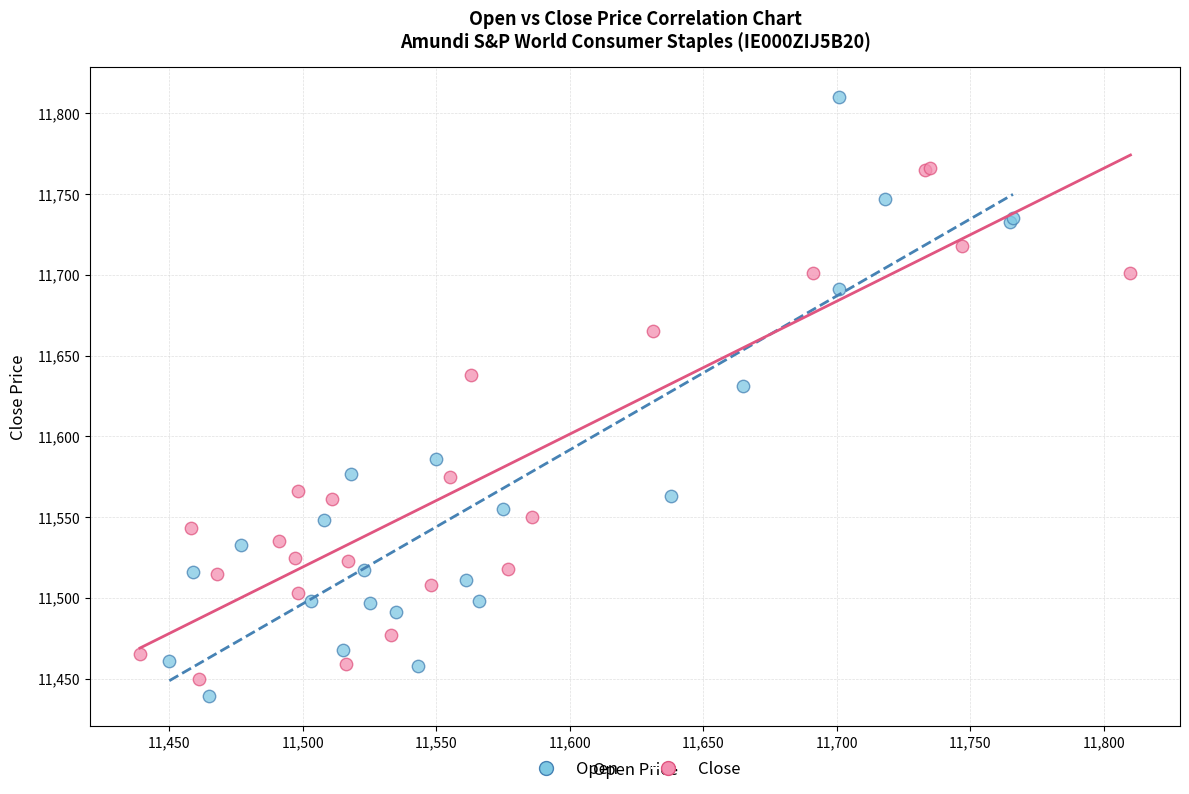

Which series has the widest spread of Y values?

Open